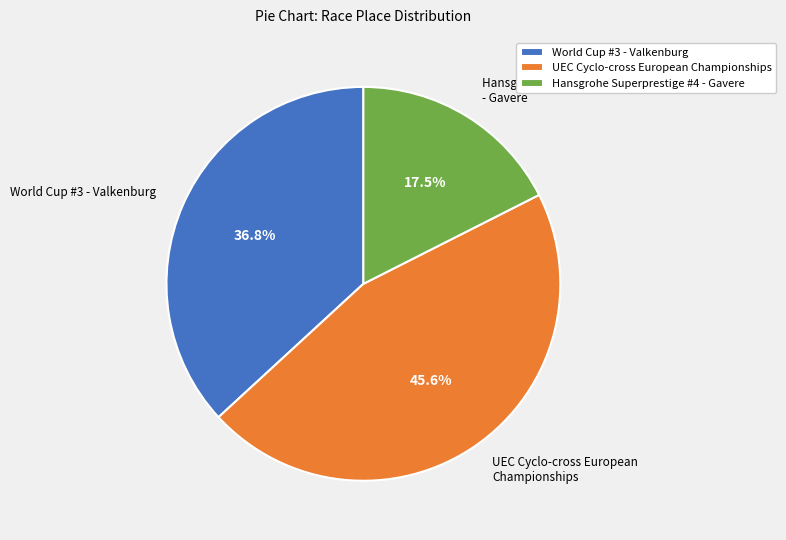

Between UEC Cyclo-cross European Championships and World Cup #3 - Valkenburg, which is larger?

UEC Cyclo-cross European Championships